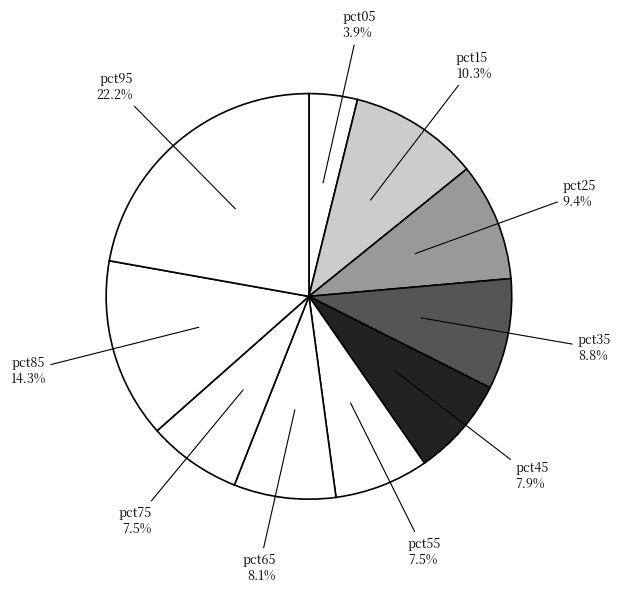

Combined, what portion of the pie is pct75 and pct95?

29.7%